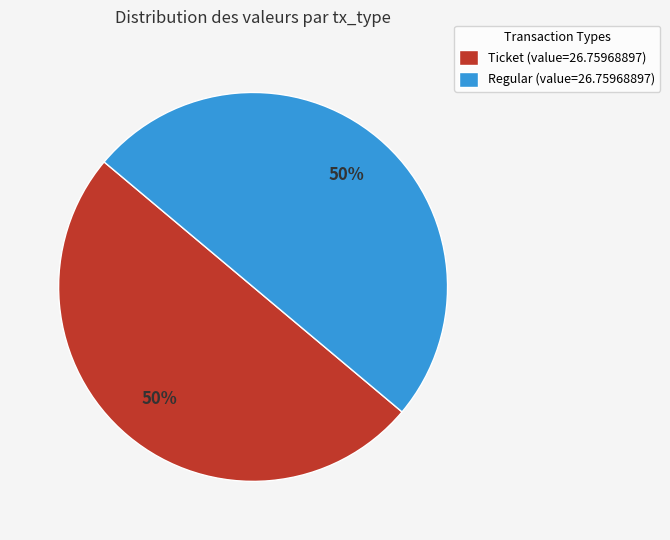

Approximately how many times larger is the value at Regular (value=26.75968897) compared to Ticket (value=26.75968897)?

1.0